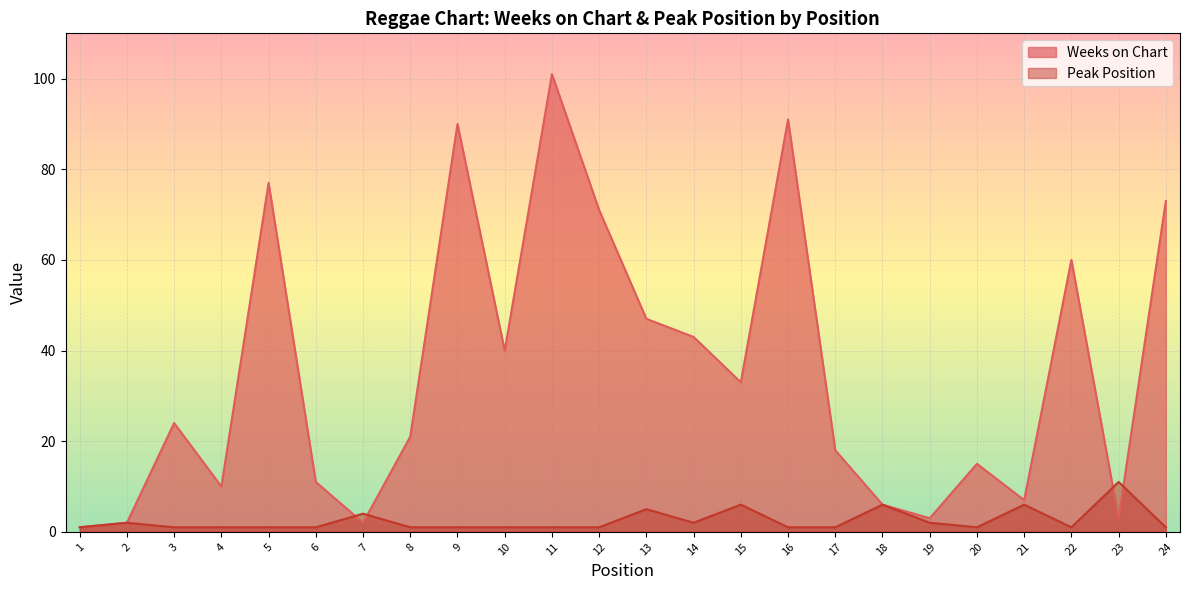

What is the difference between the Weeks on Chart values at 19 and 14?

40